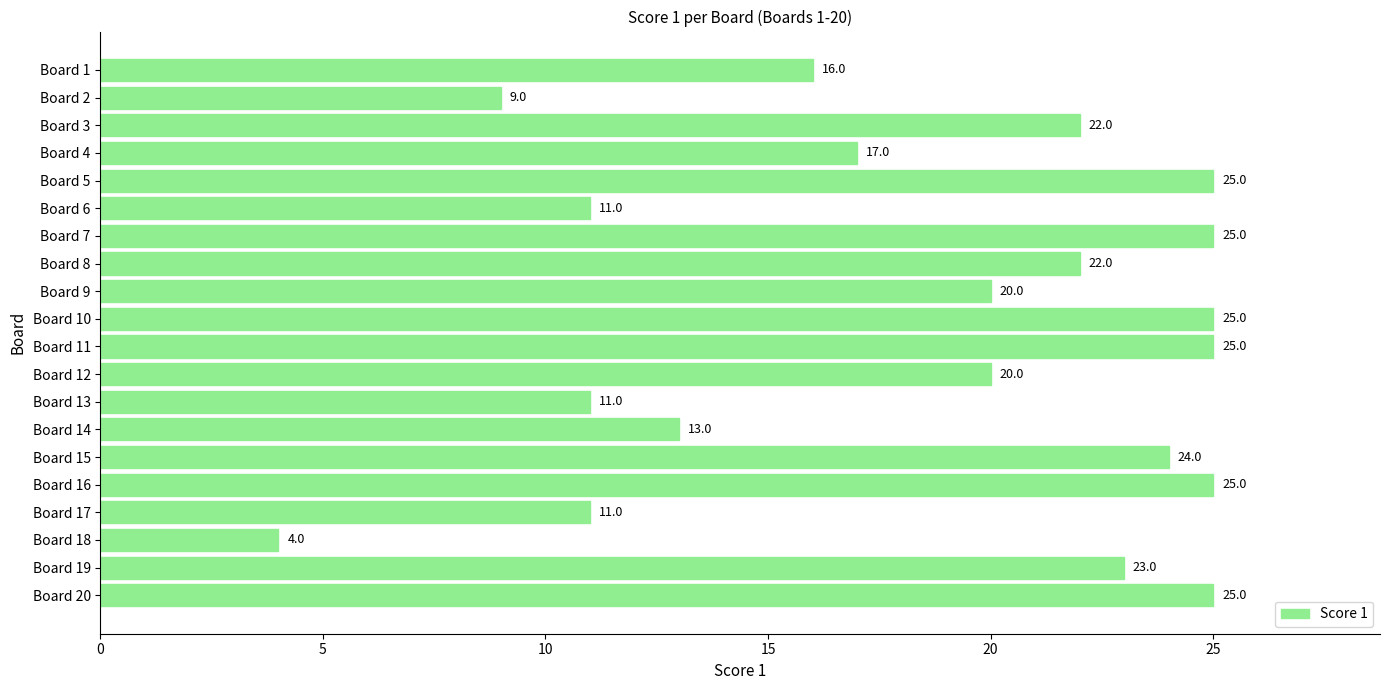

Where is the data nearest to the value 14?

Board 14